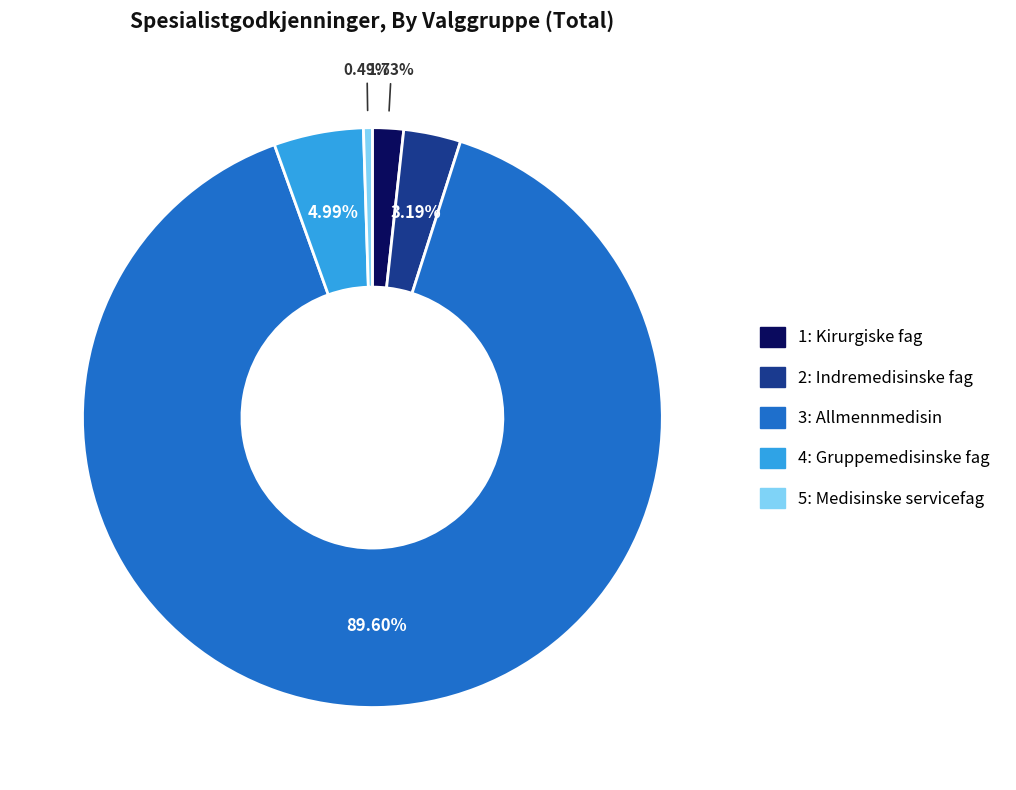

To the nearest percent, what percentage of the pie is 2: Indremedisinske fag?

3%